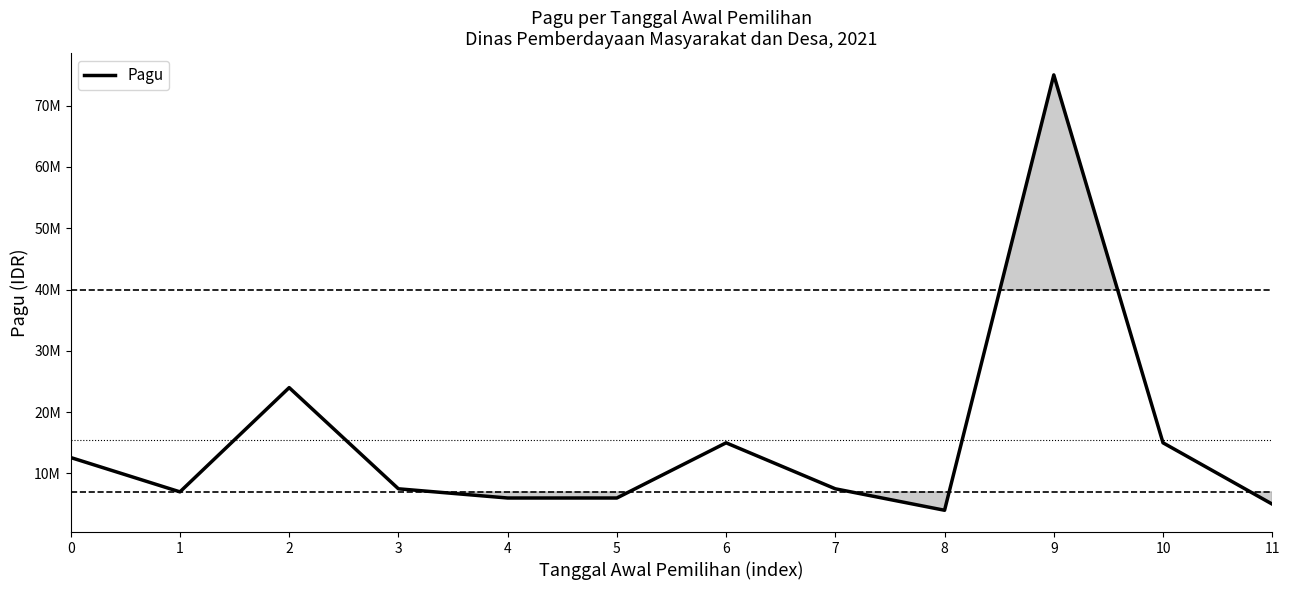

How many data points are less than 7500000?

5